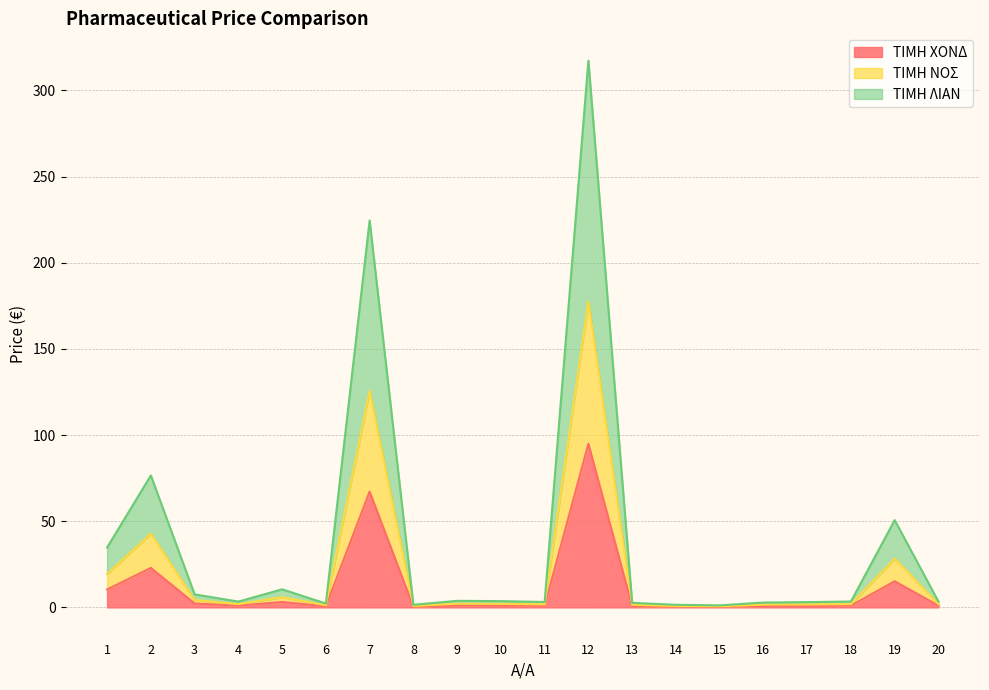

The value of ΤΙΜΗ ΧΟΝΔ at 7 is 67.2. True or false?

True